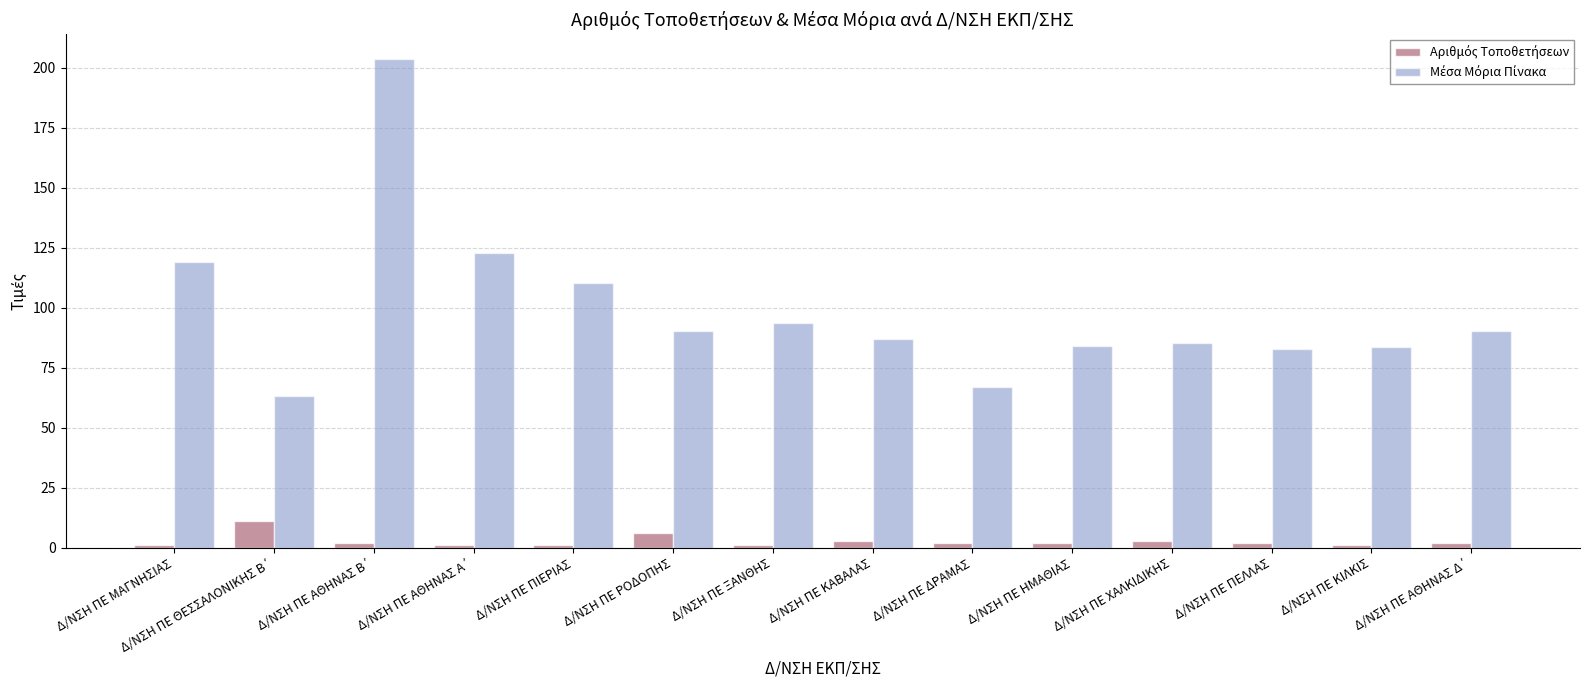

At how many categories does at least one series exceed 16?

14